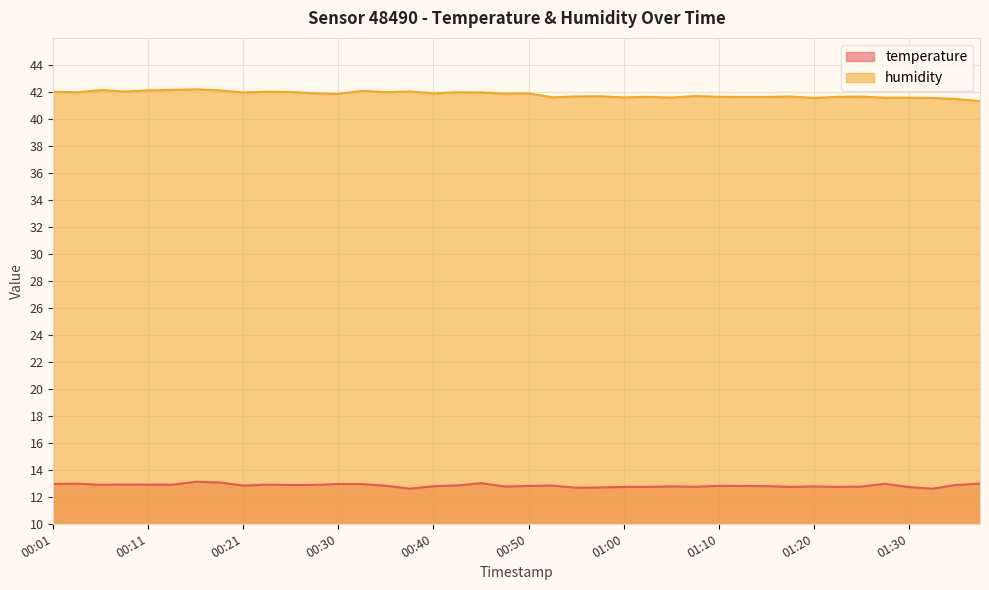

What are all the series names shown in the legend?

temperature, humidity